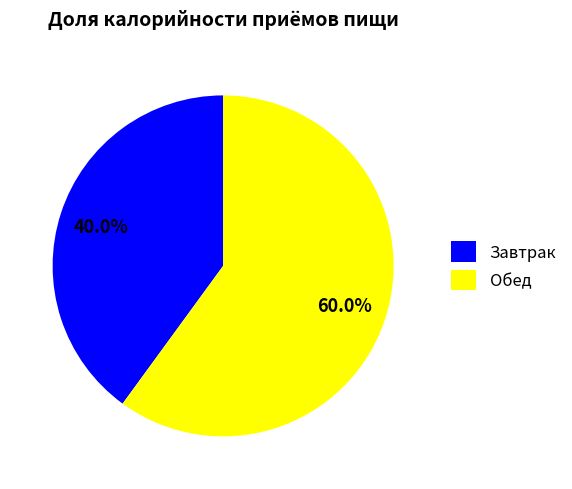

How many slices are in this pie chart?

2